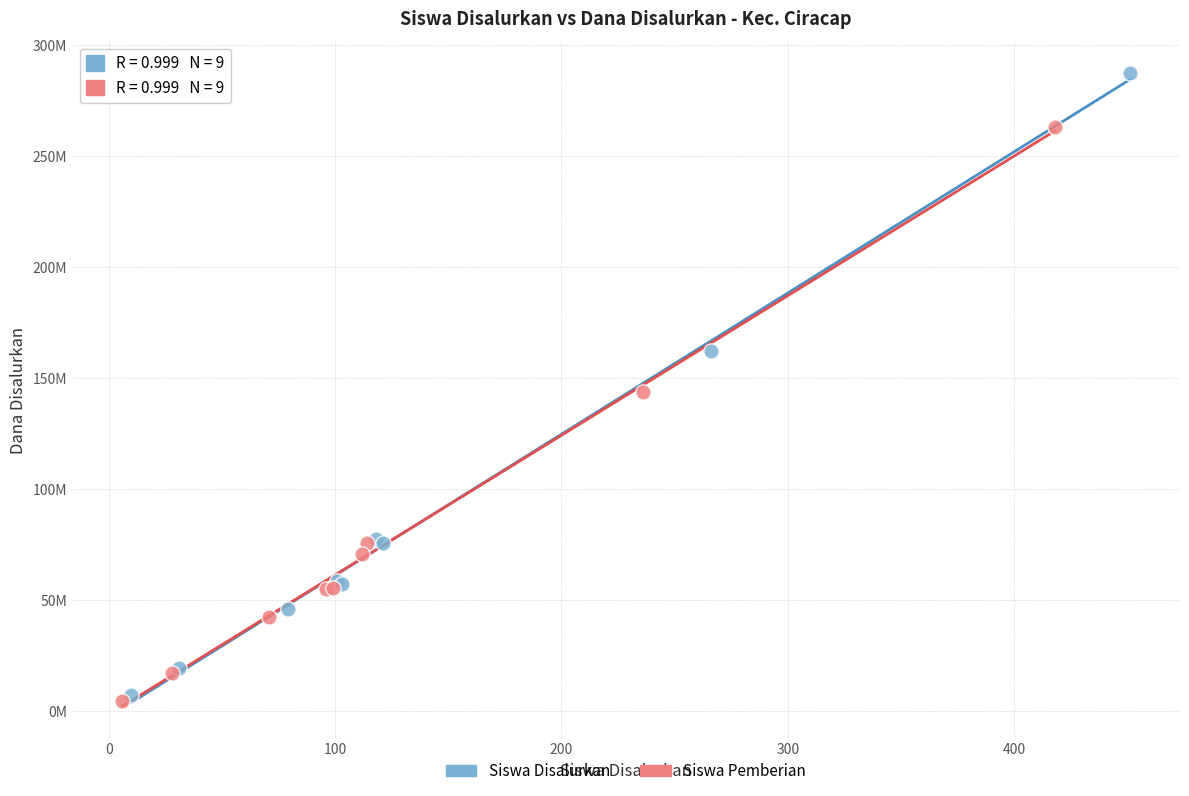

Which series has the largest Y range (max minus min)?

Siswa Disalurkan